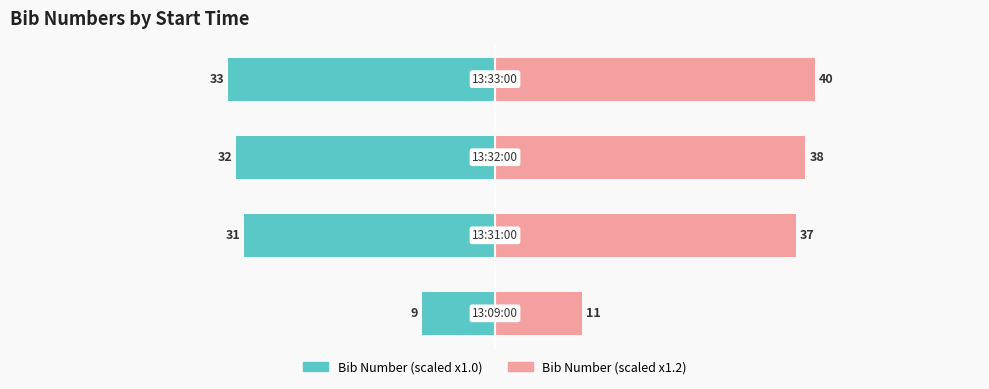

Which series has the largest total across all categories?

Bib Number (Right)